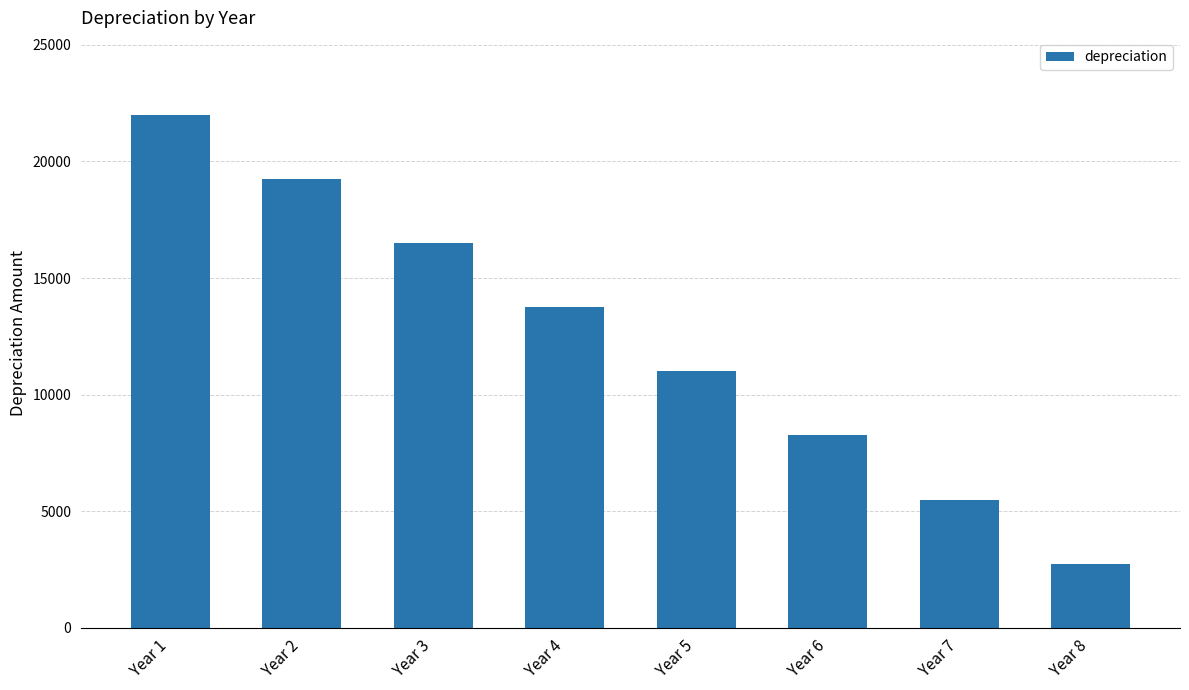

What is the value of the 2nd bar from the left?

19250